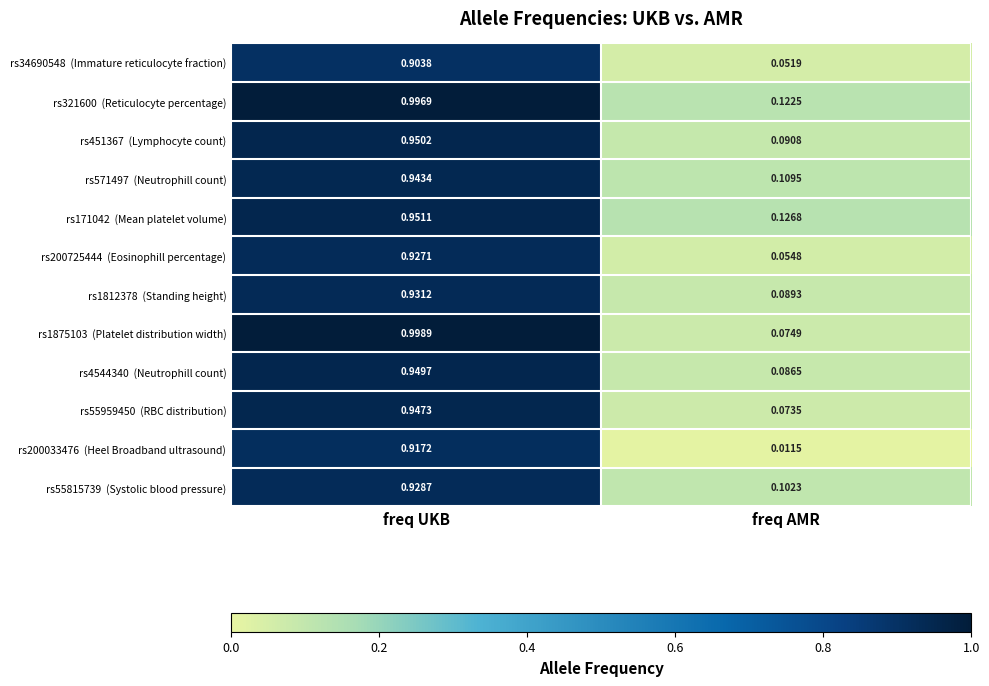

At which category does the chart reach its minimum across all series?

freq AMR